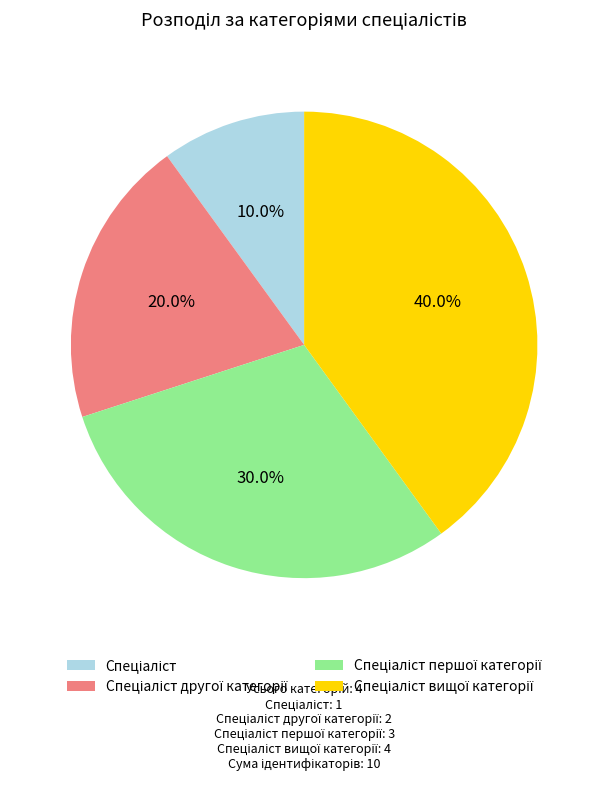

Is there any slice that represents more than half of the pie?

No